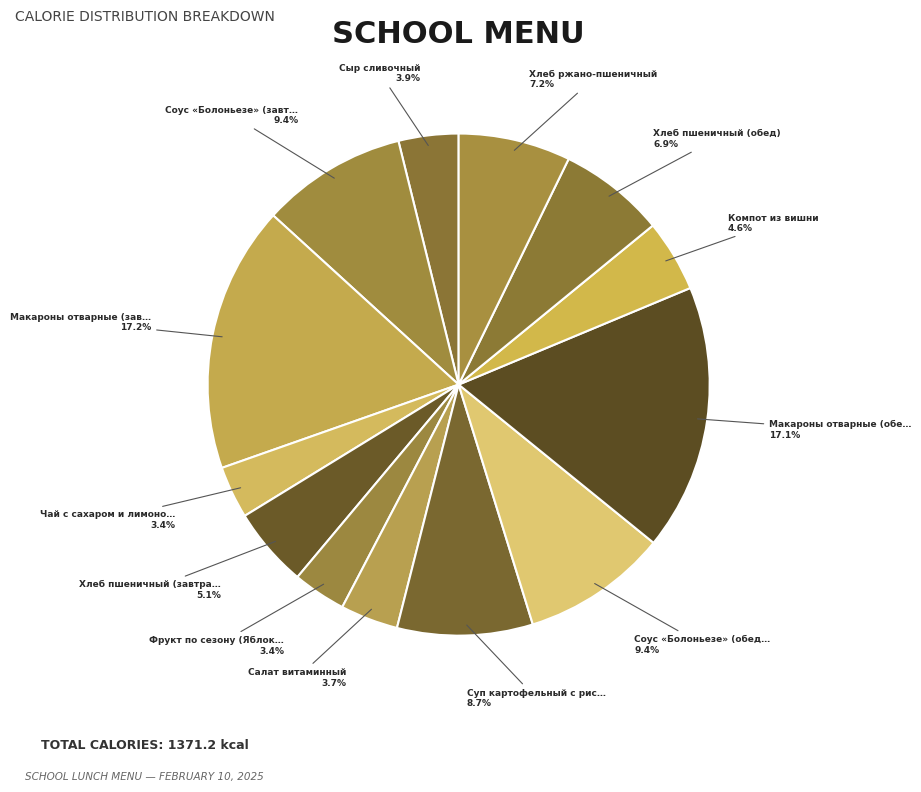

How many segments does this pie chart have?

13